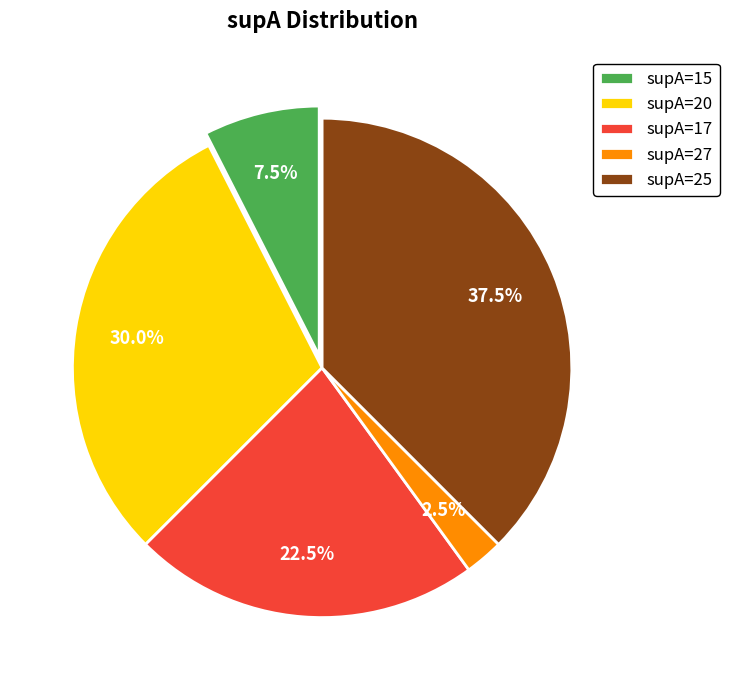

Between supA=17 and supA=15, which is larger?

supA=17